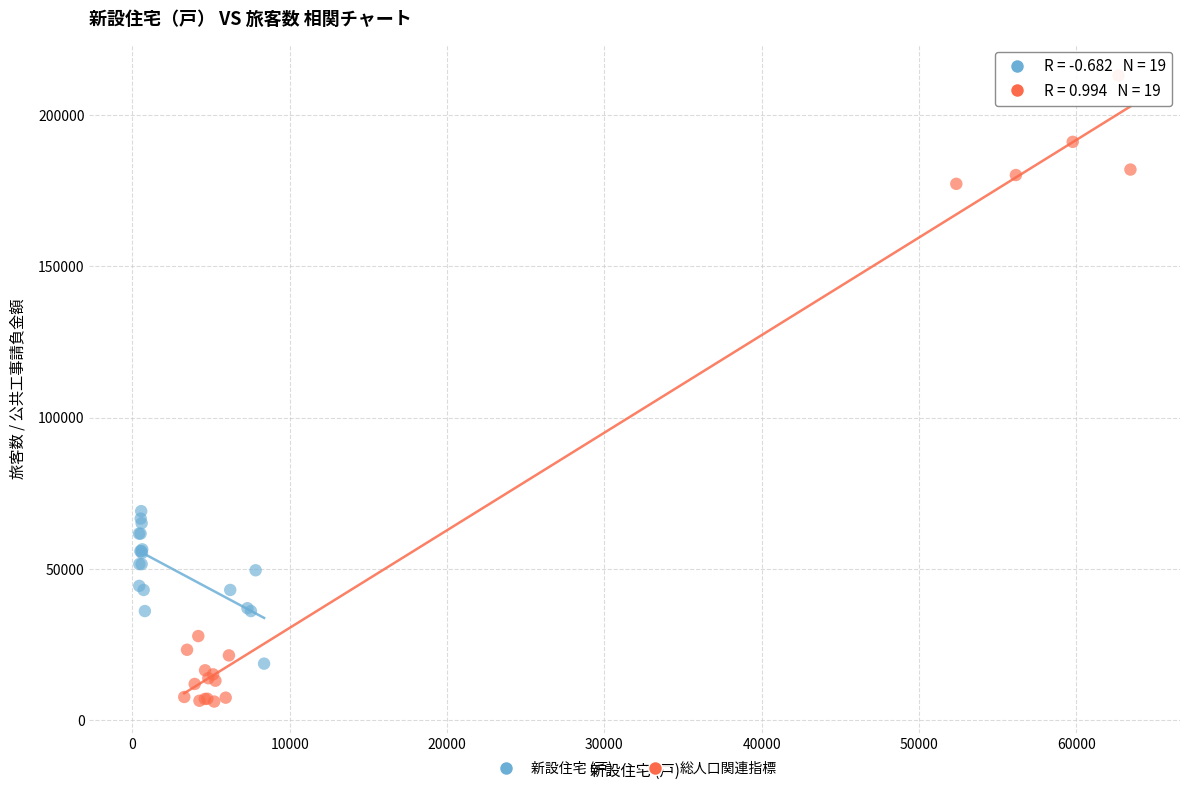

What are all the series names shown in the legend?

新設住宅 (戸), 総人口関連指標